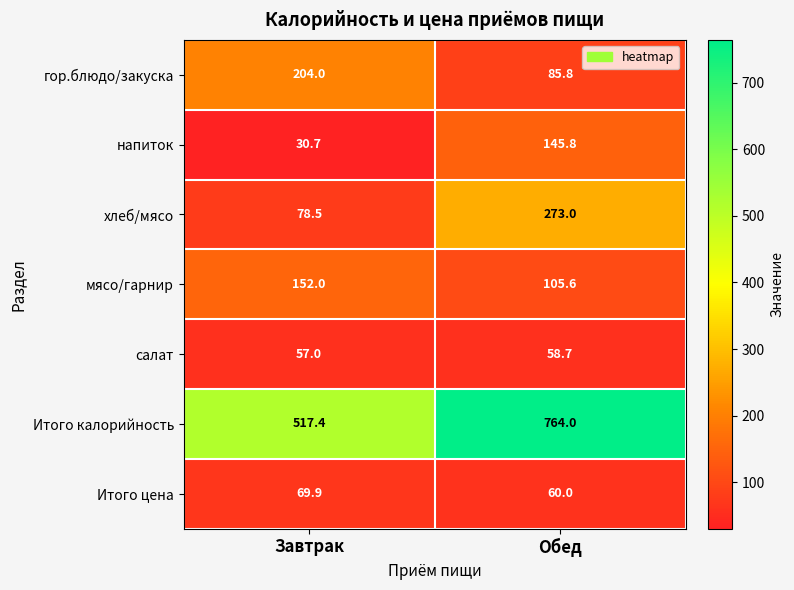

The салат series shows 79.5 at Обед. True or false?

False